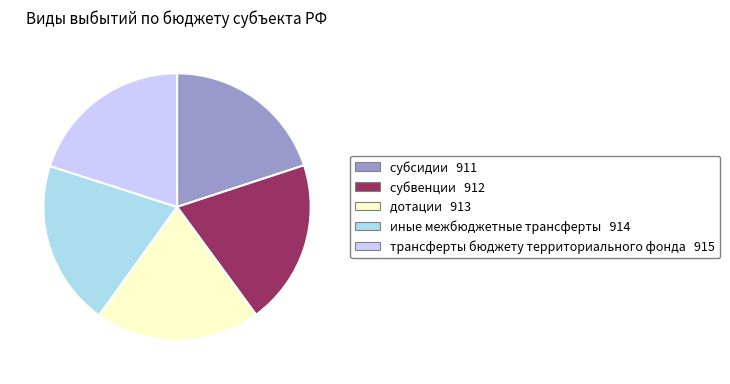

Is it true that иные межбюджетные трансферты is 29% of the pie?

False